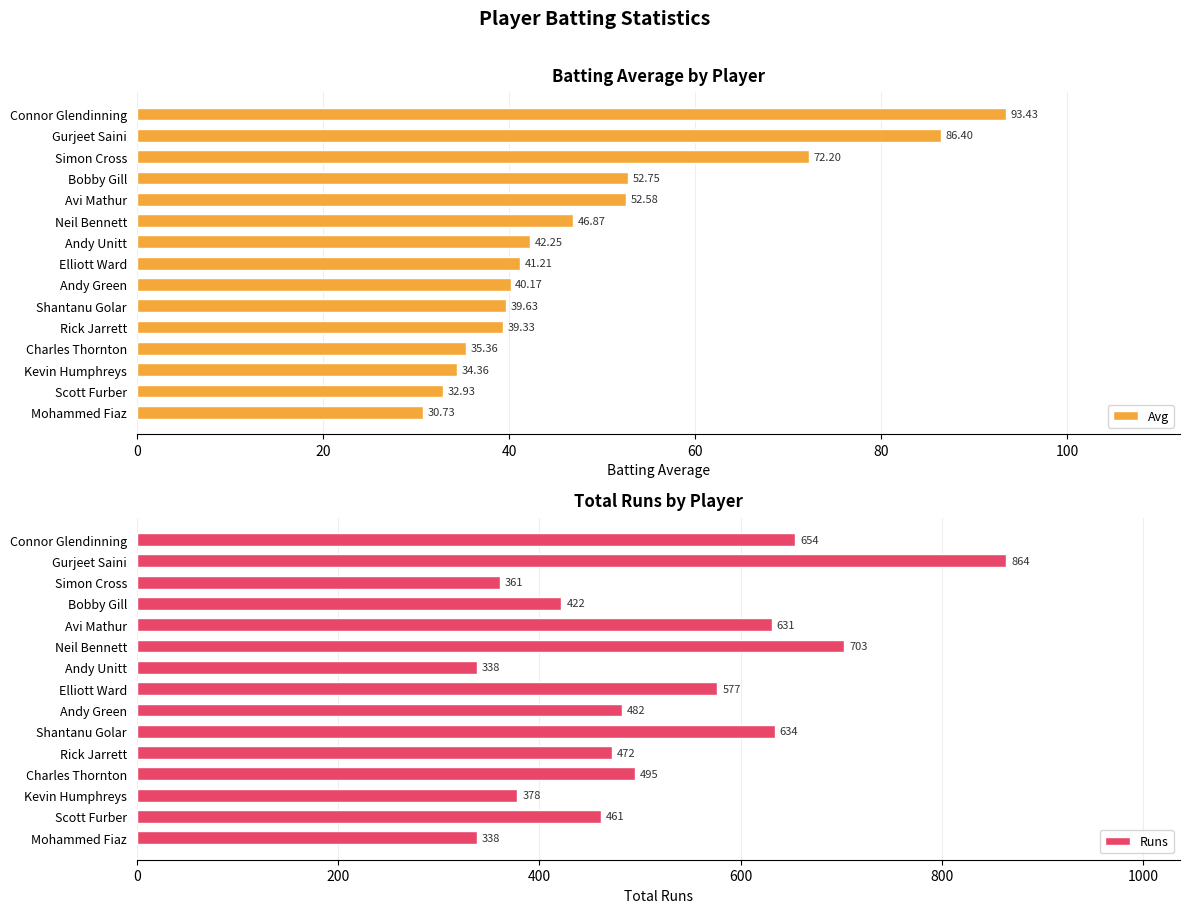

Which series has the largest range (max minus min)?

Runs